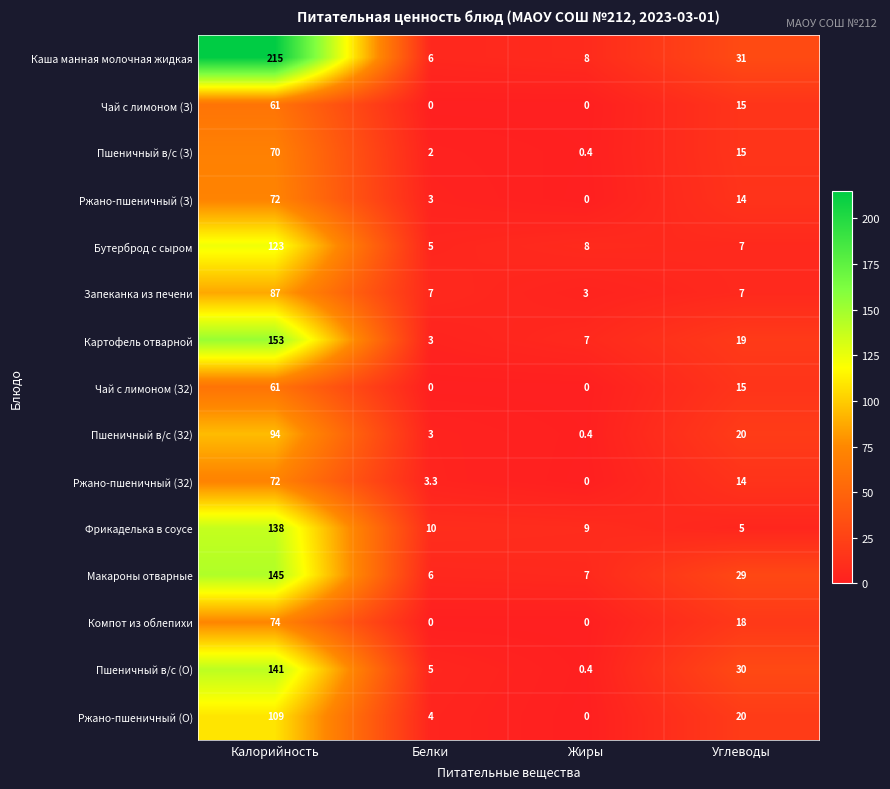

At which category is the sum across all series the highest?

Калорийность